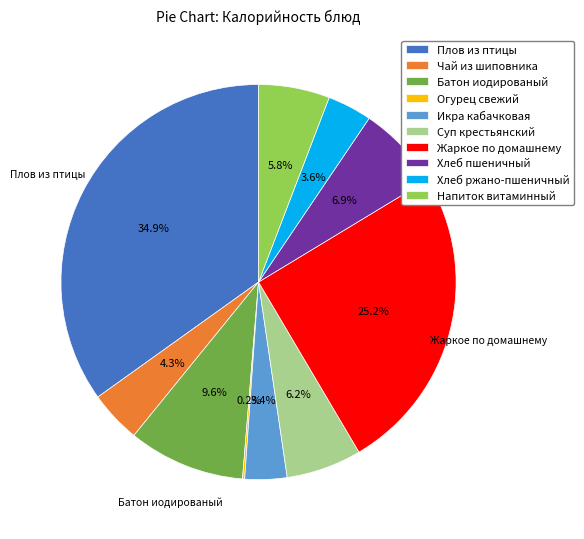

Does Хлеб пшеничный represent more than half of the total?

No